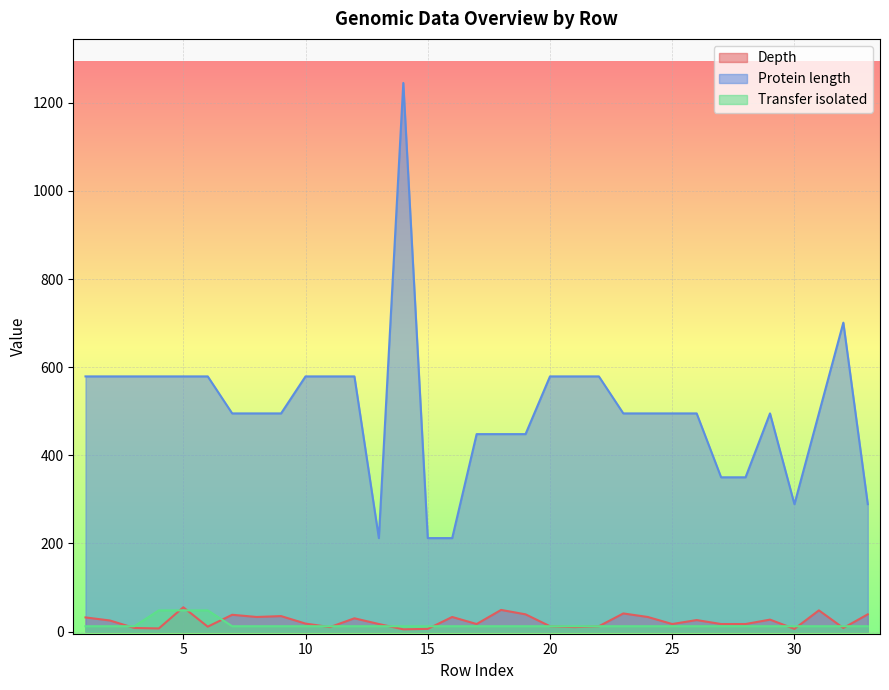

True or false: Protein length and Depth cross at least once.

False